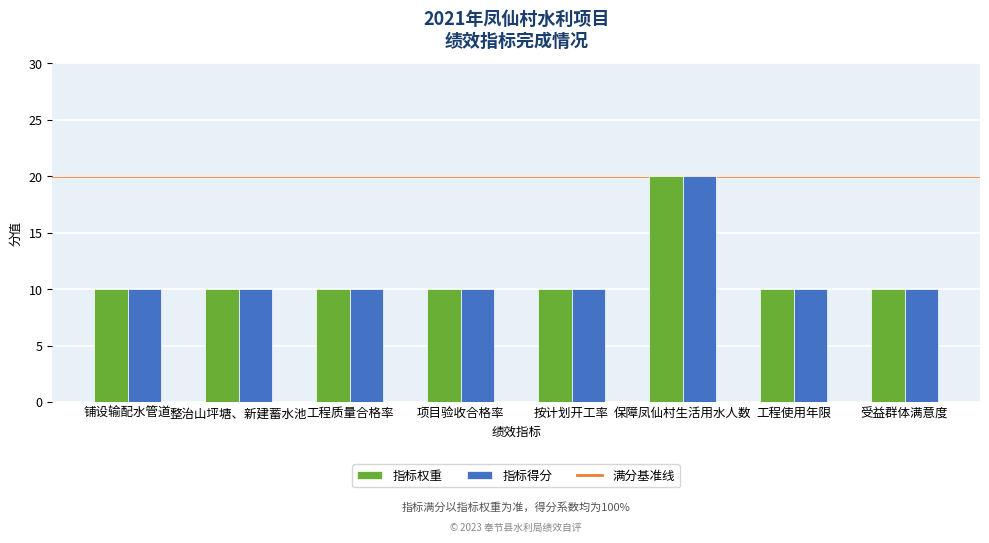

What is the difference between the maximum and minimum values in the 指标得分 series?

10